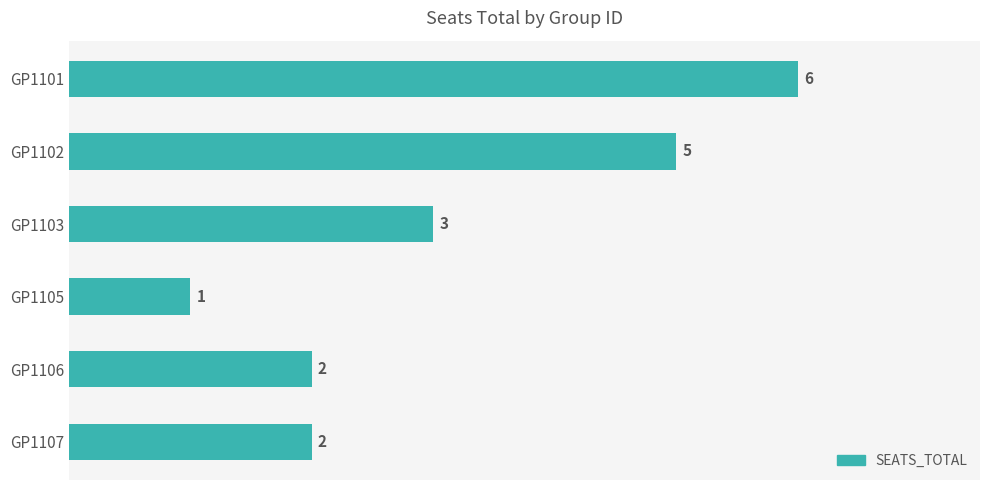

What is the value of the 6th bar from the top?

2